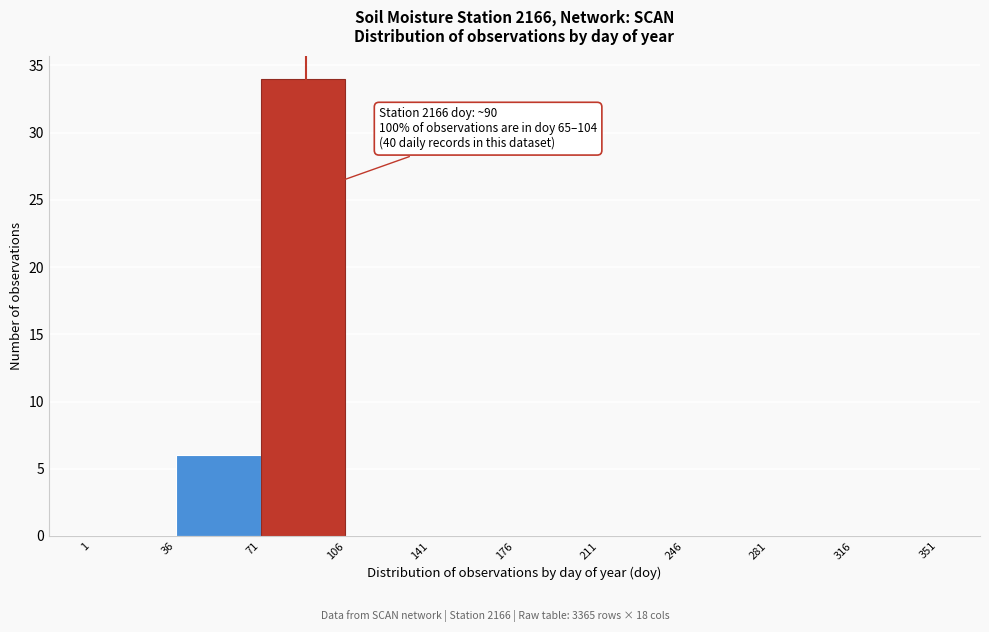

Which range on the x-axis has the tallest bar?

71 to 106